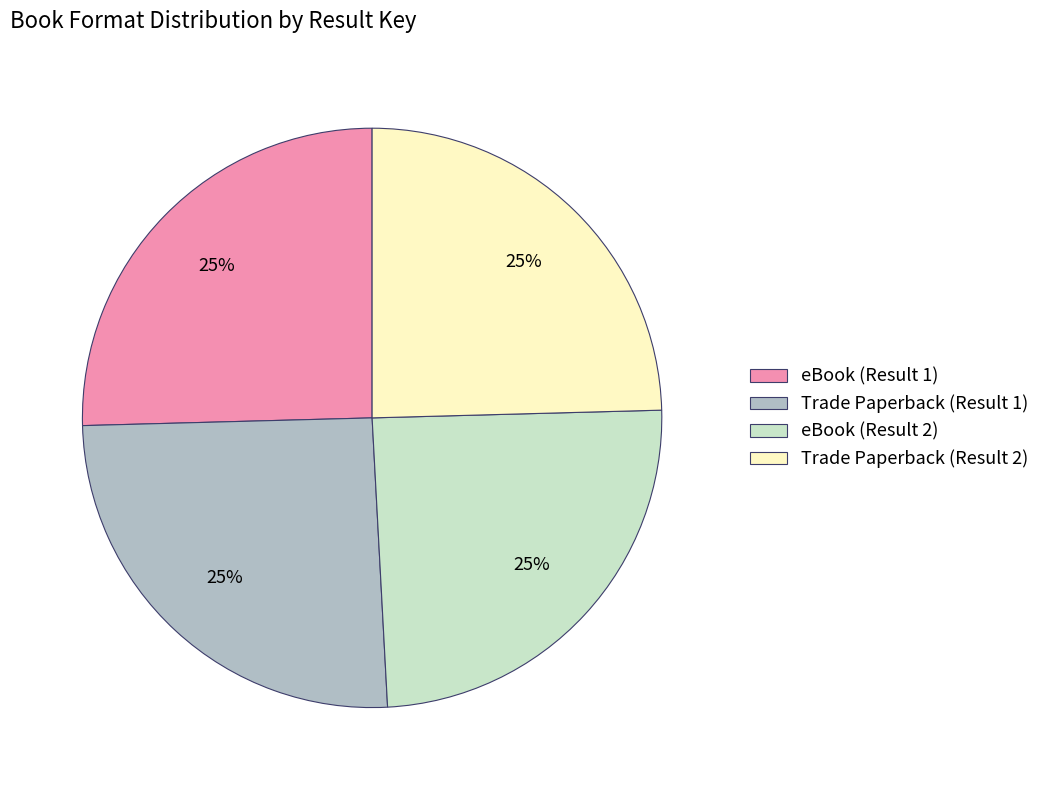

How many slices are in this pie chart?

4